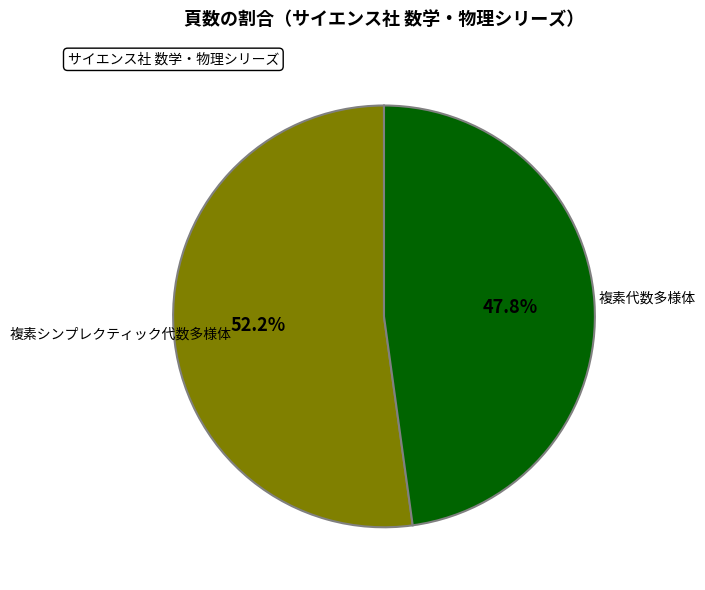

What portion of the pie excludes 複素代数多様体?

52.2%